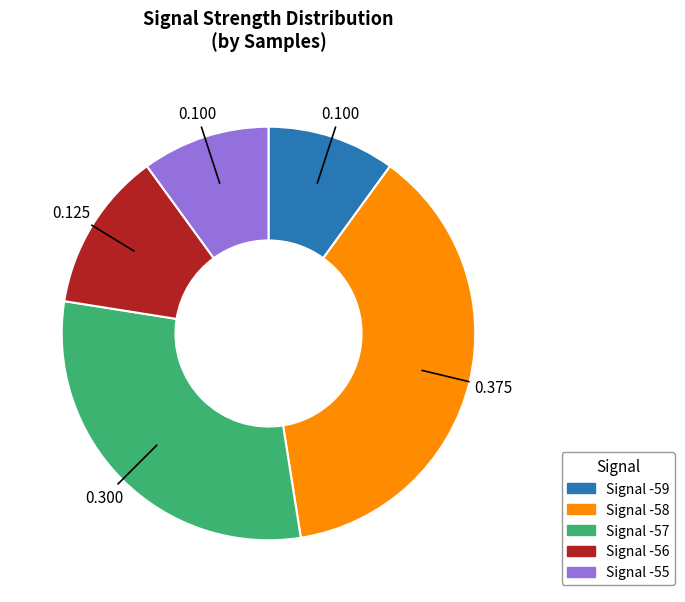

Count the number of slices in the pie.

5